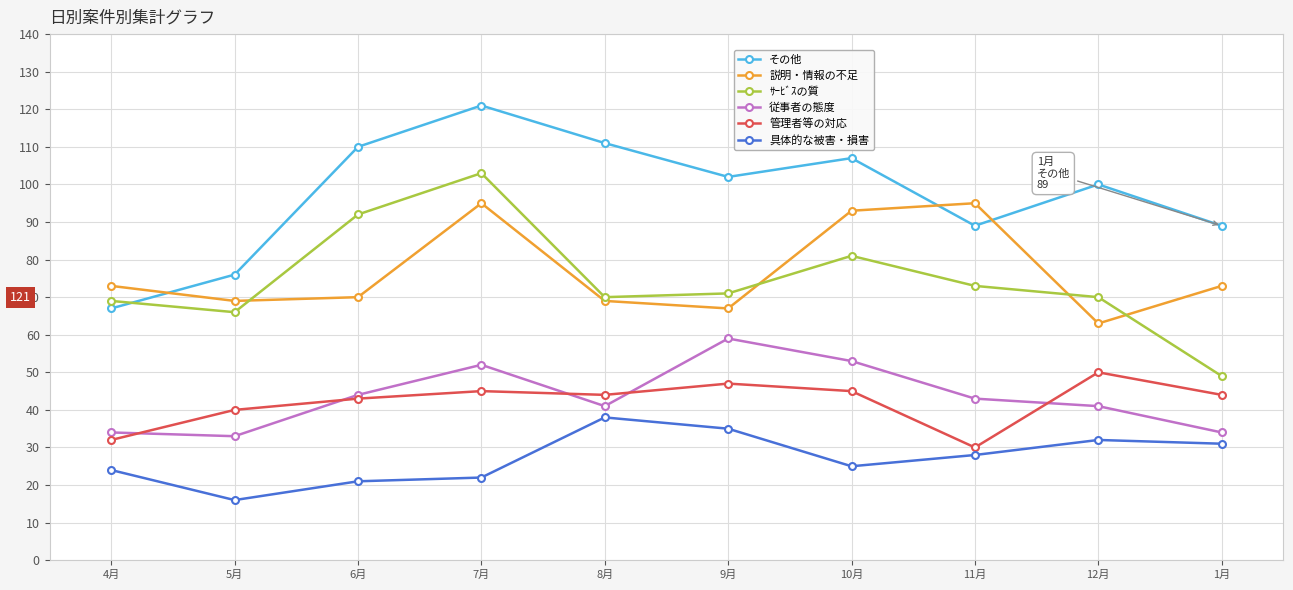

How many data points in その他 are less than 102?

5